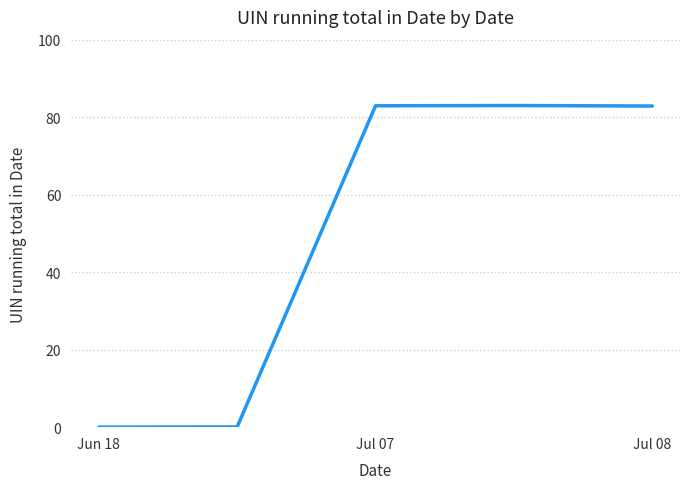

What is the difference between the second highest and second lowest values?

82.9